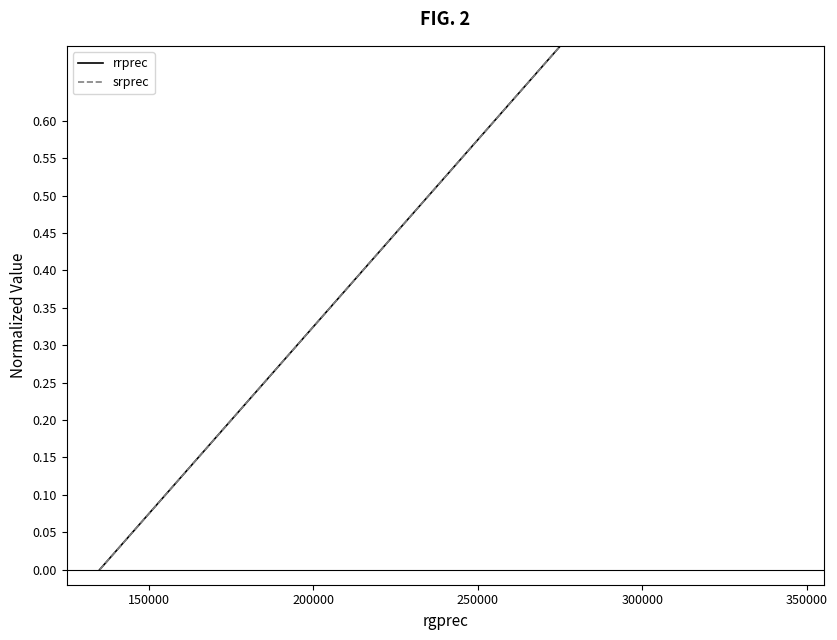

At how many categories does at least one series exceed 0?

19